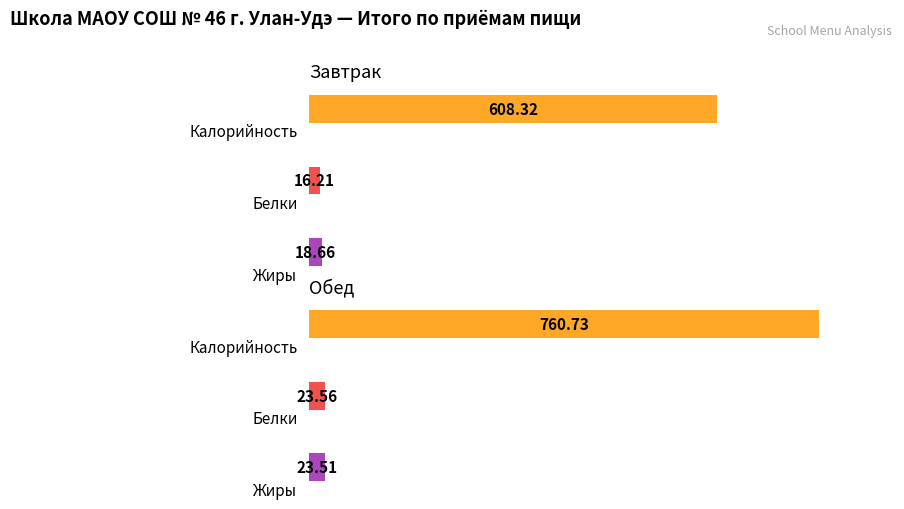

What is the value of the Калорийность bar at the 2nd from the left?

760.7